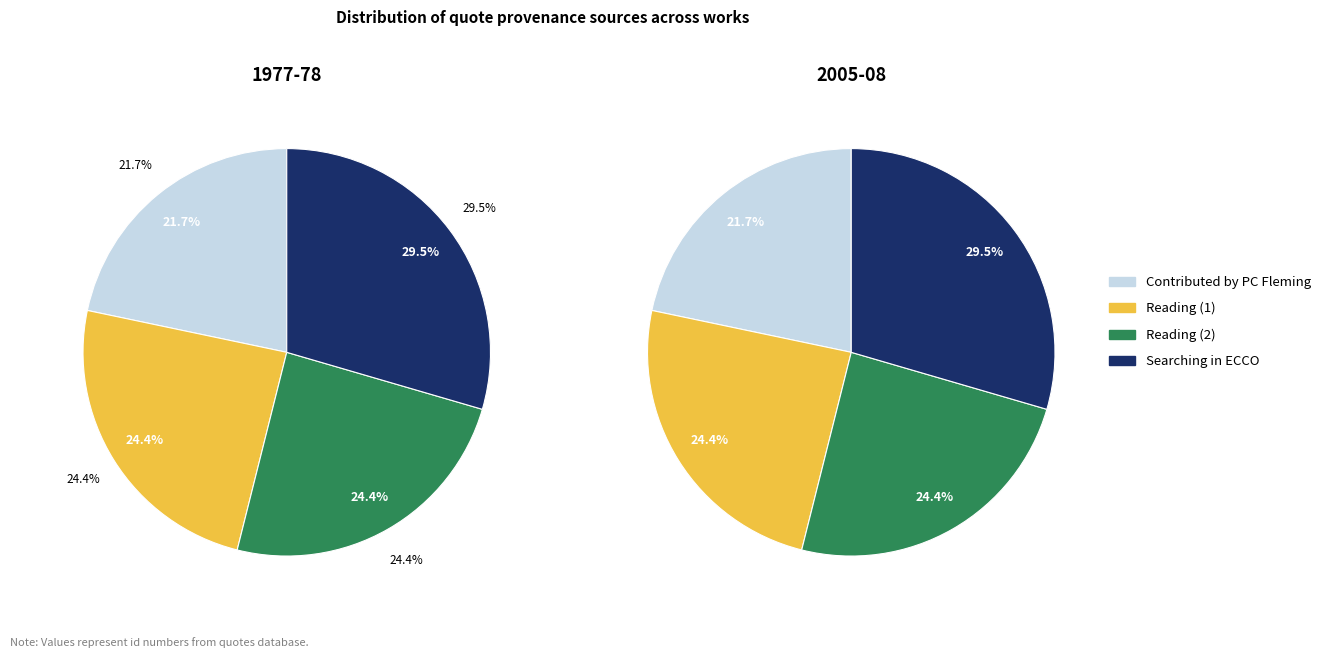

To the nearest percent, what is the combined percentage of Reading and Searching in ECCO?

54%